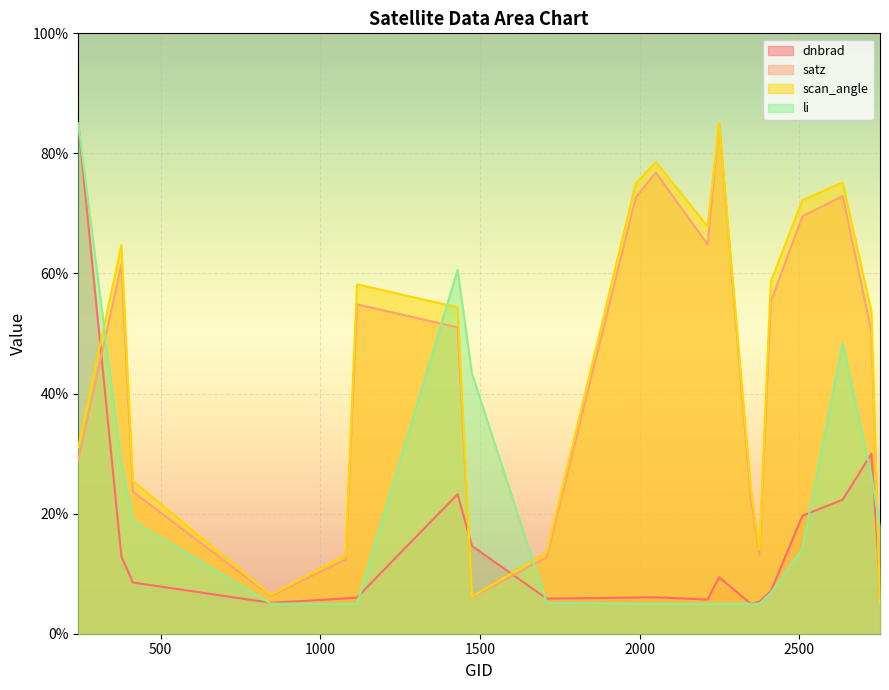

What is the smallest value displayed?

5.0